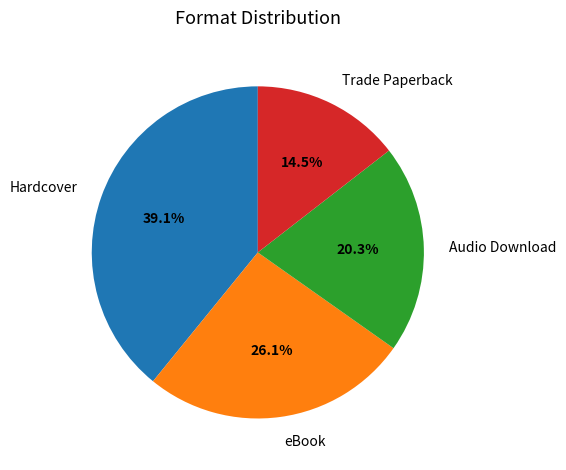

Rank the categories by value from highest to lowest.

Hardcover, eBook, Audio Download, Trade Paperback